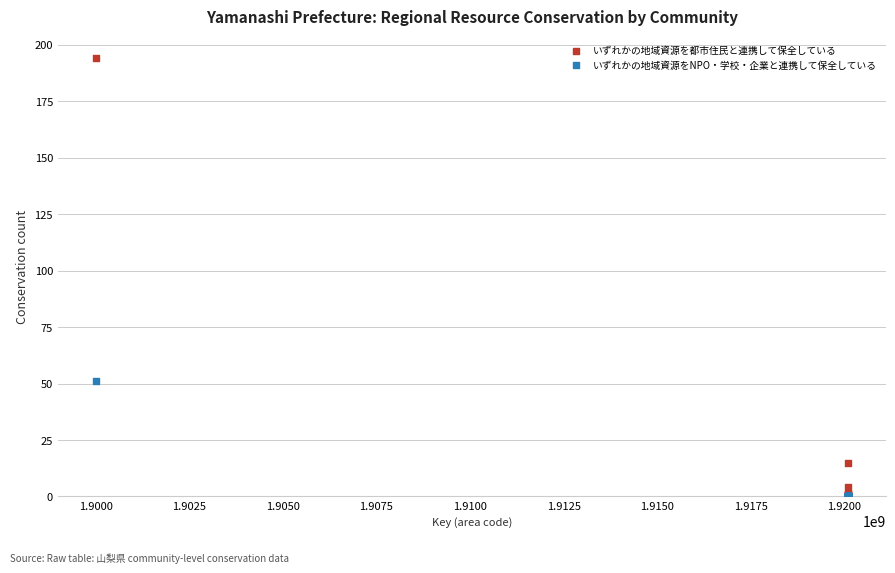

In the いずれかの地域資源を都市住民と連携して保全している series, what Y value is closest to 97?

15